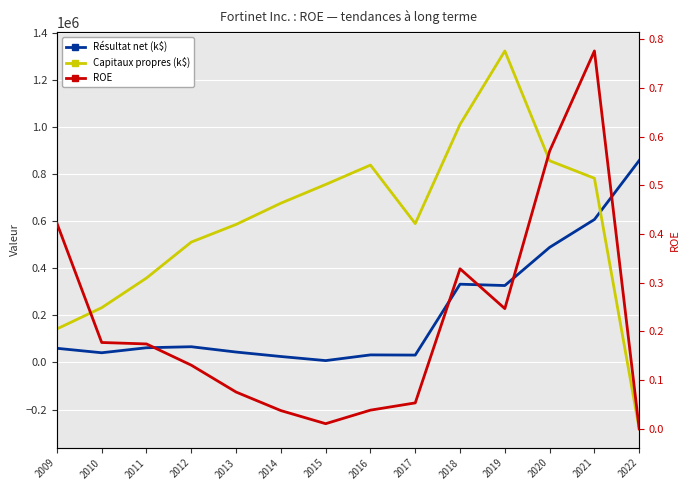

At which category does Résultat net (k$) reach its first local valley?

2010